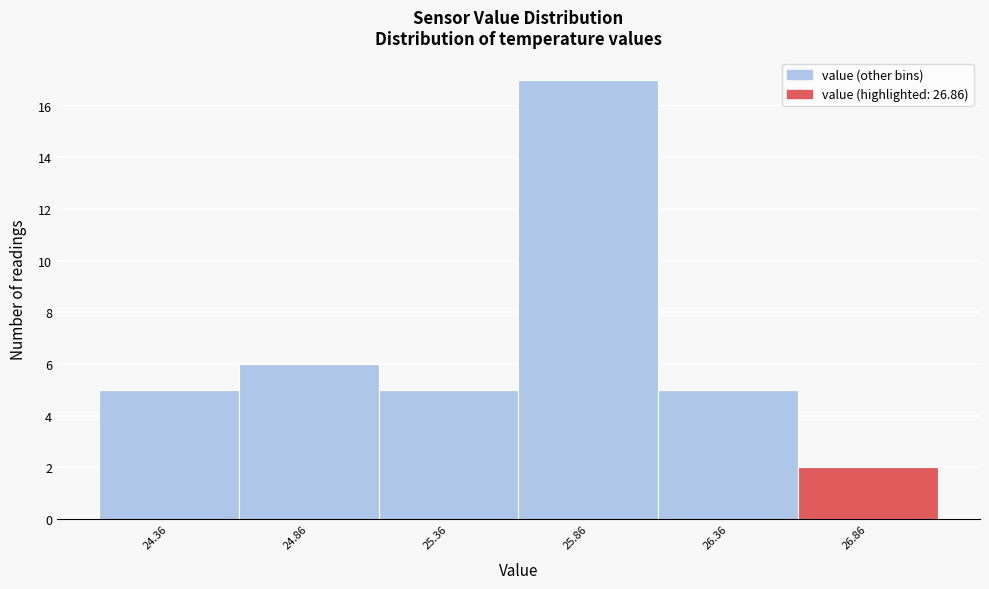

How tall is the bar that spans 24.11 to 24.61 on the x-axis? Neither the bar edges nor the heights are printed on the chart, so give them approximately, as read against the axes.

5